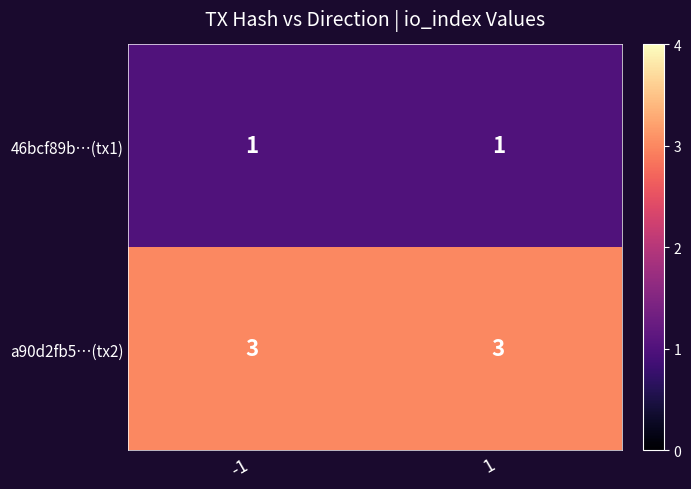

What is the greatest value displayed?

3